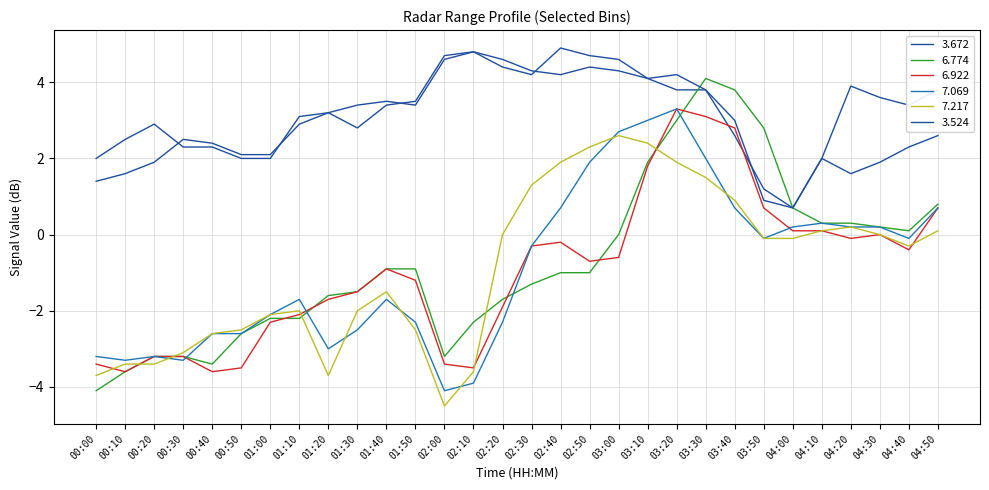

Count the number of categories in the chart.

30